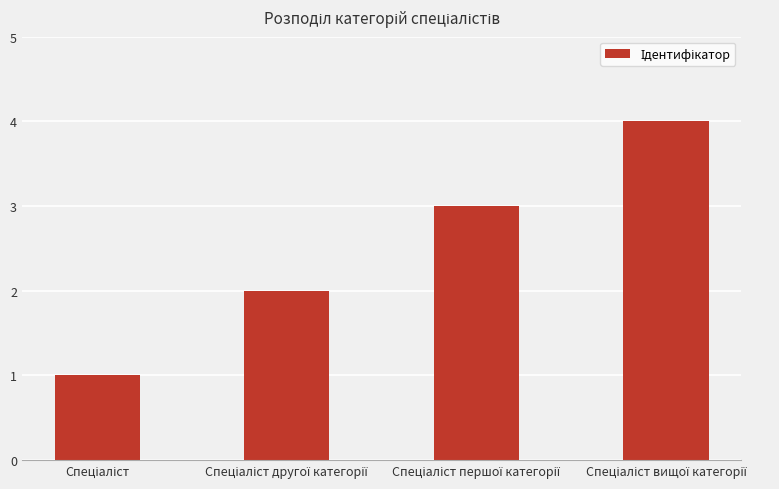

What is the difference between the maximum and minimum values?

3